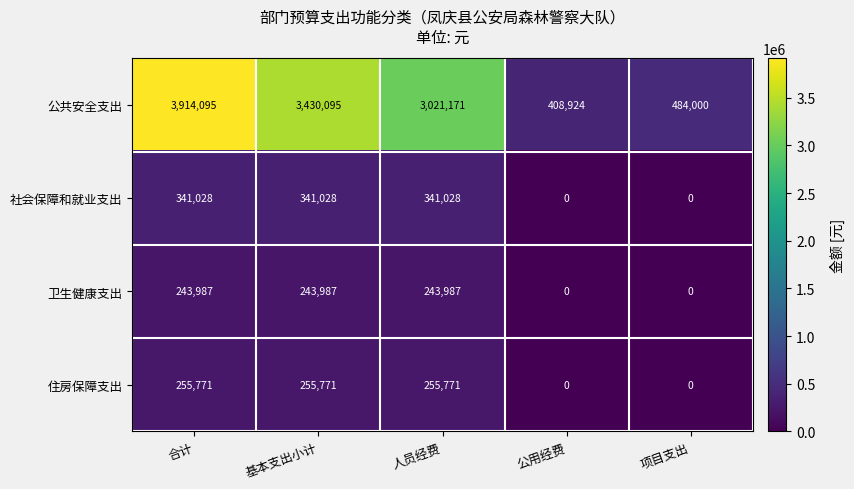

Which series has the largest total across all categories?

公共安全支出